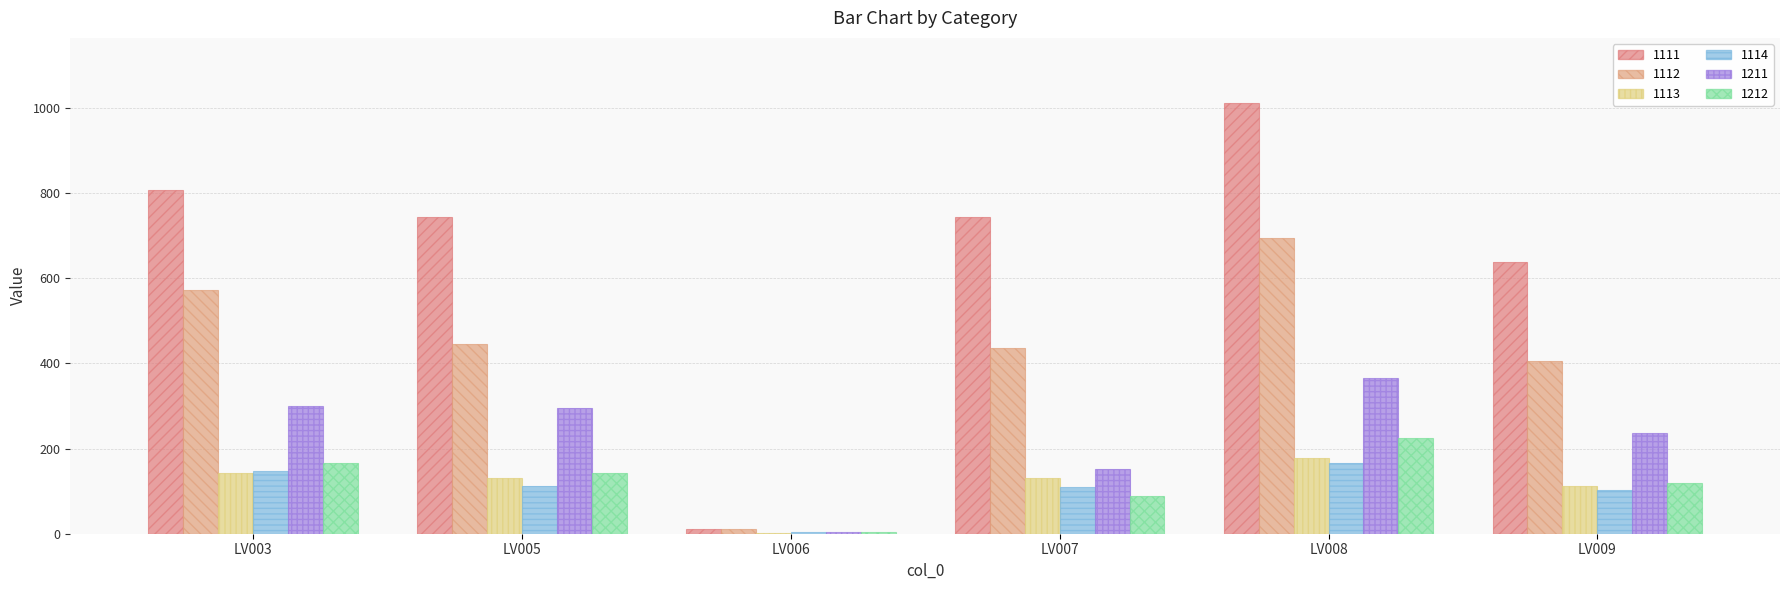

Which series has the largest range (max minus min)?

1111